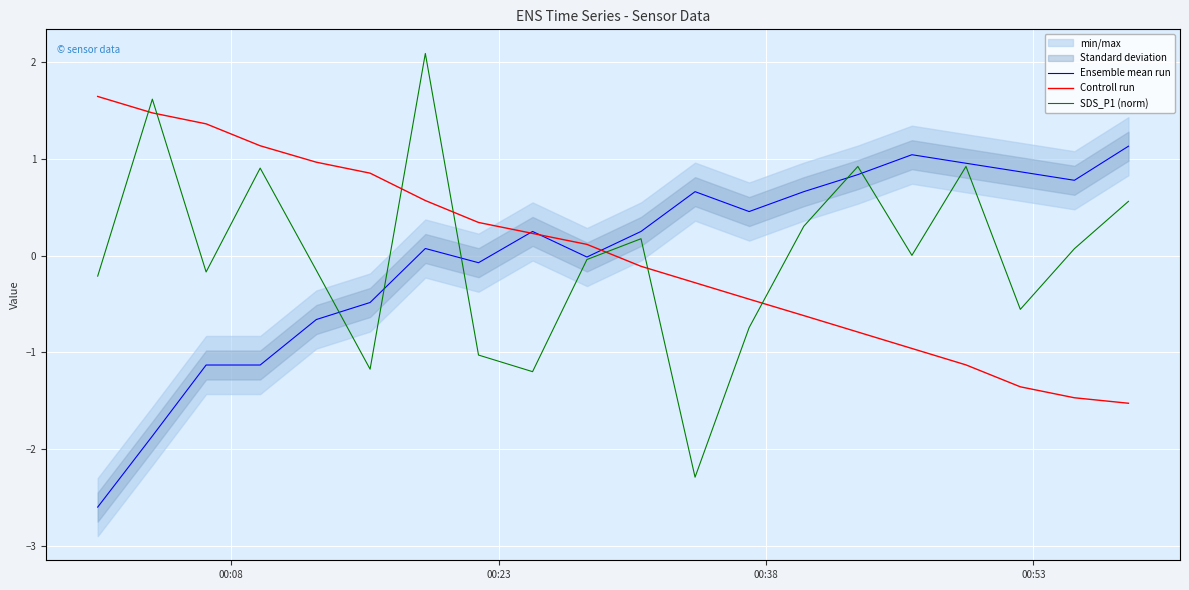

In Ensemble mean run, how many points are higher than both neighbors (excluding endpoints)?

4